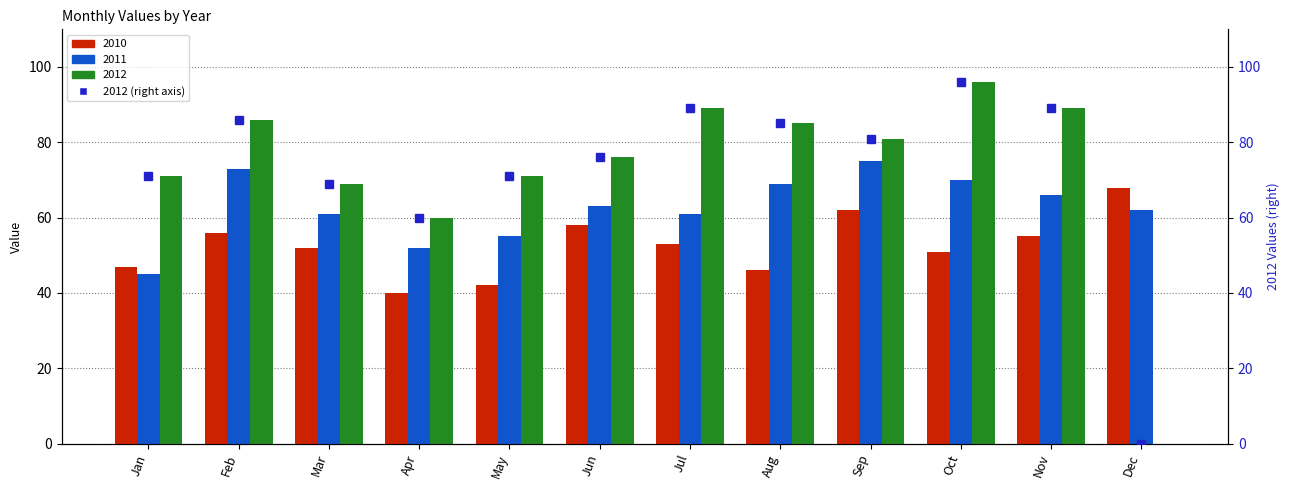

Which category has the highest value across all series?

Oct